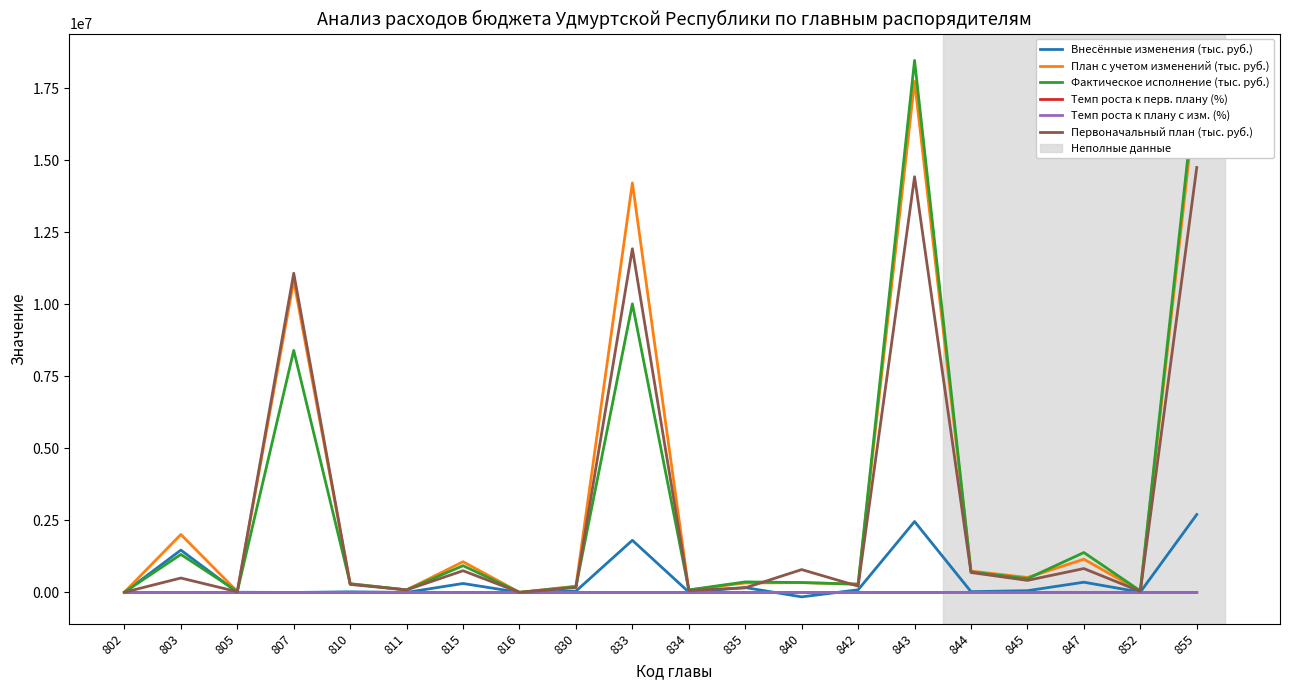

True or false: Темп роста к перв. плану (%) has more than 0 points higher than both neighbors.

True